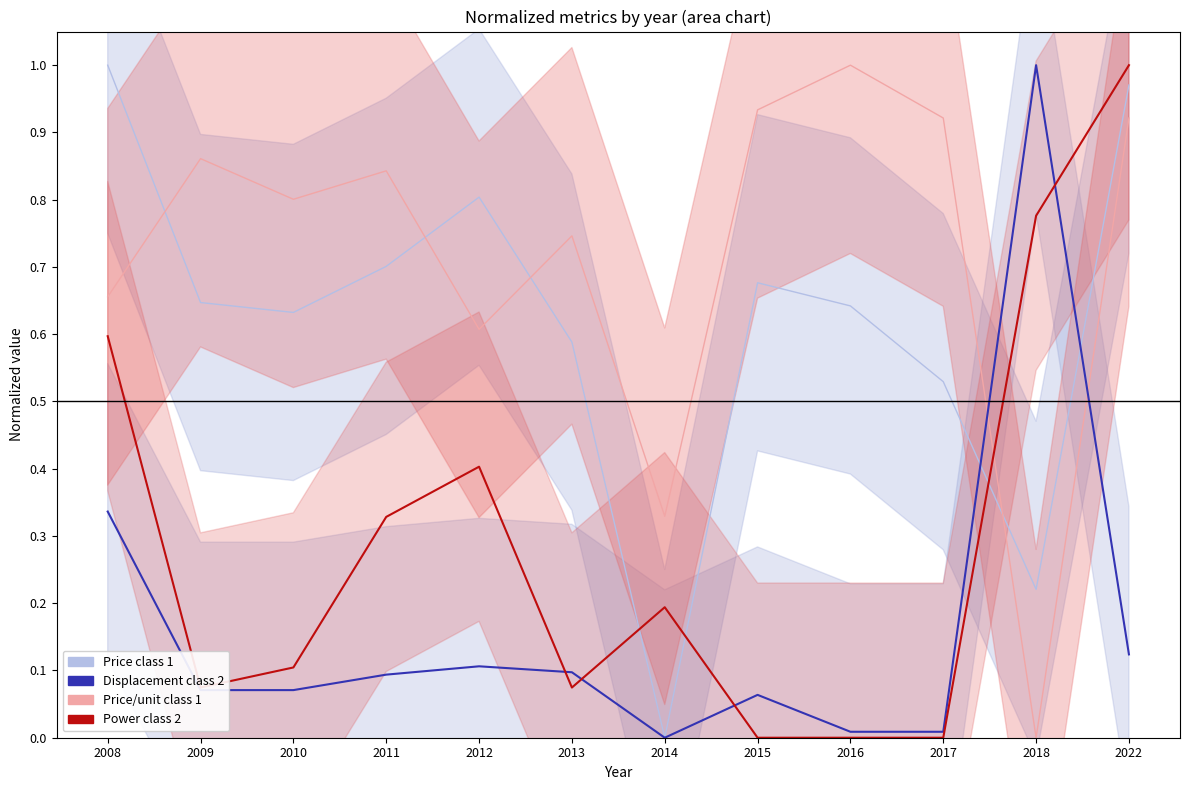

Reading left to right, extract all data points from this chart.

Price class 1: 2008=1.0	2009=0.6	2010=0.6	2011=0.7	2012=0.8	2013=0.6	2014=0.0	2015=0.7	2016=0.6	2017=0.5	2018=0.2	2022=1.0
Price/unit class 1: 2008=0.7	2009=0.9	2010=0.8	2011=0.8	2012=0.6	2013=0.7	2014=0.3	2015=0.9	2016=1.0	2017=0.9	2018=0.0	2022=0.9
Displacement class 2: 2008=0.3	2009=0.1	2010=0.1	2011=0.1	2012=0.1	2013=0.1	2014=0.0	2015=0.1	2016=0.0	2017=0.0	2018=1.0	2022=0.1
Power class 2: 2008=0.6	2009=0.1	2010=0.1	2011=0.3	2012=0.4	2013=0.1	2014=0.2	2015=0.0	2016=0.0	2017=0.0	2018=0.8	2022=1.0